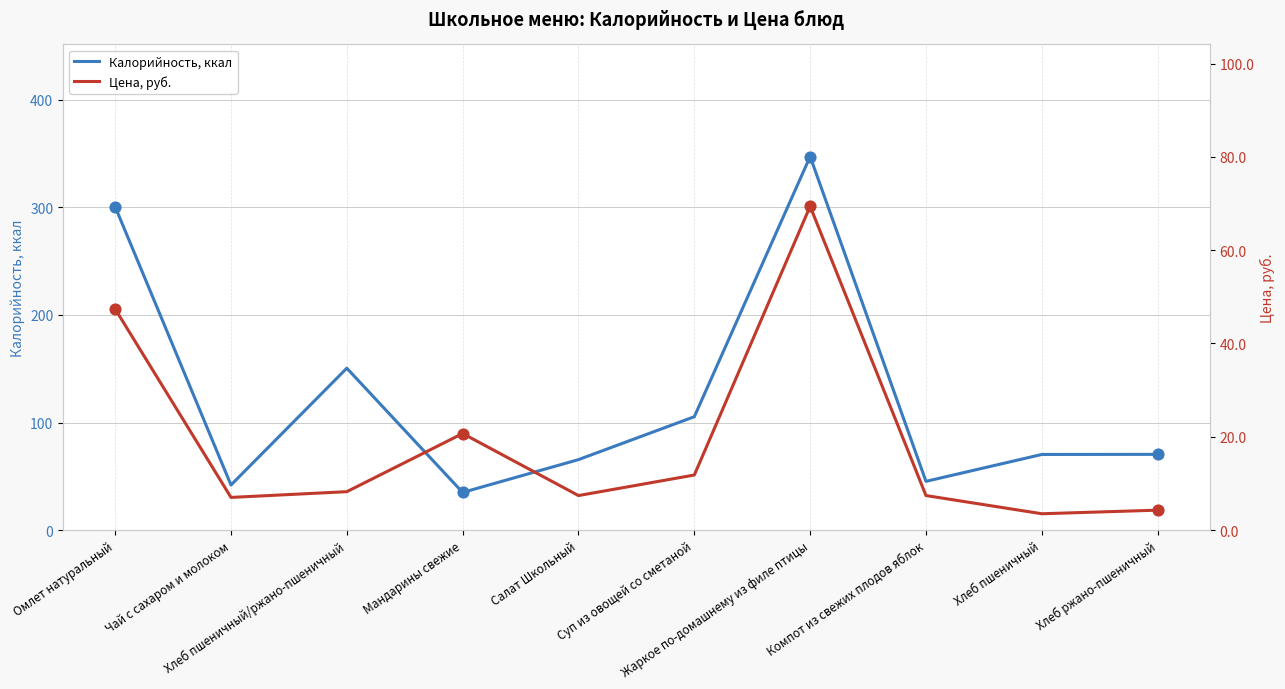

Which series reaches the maximum Y coordinate?

Калорийность, ккал